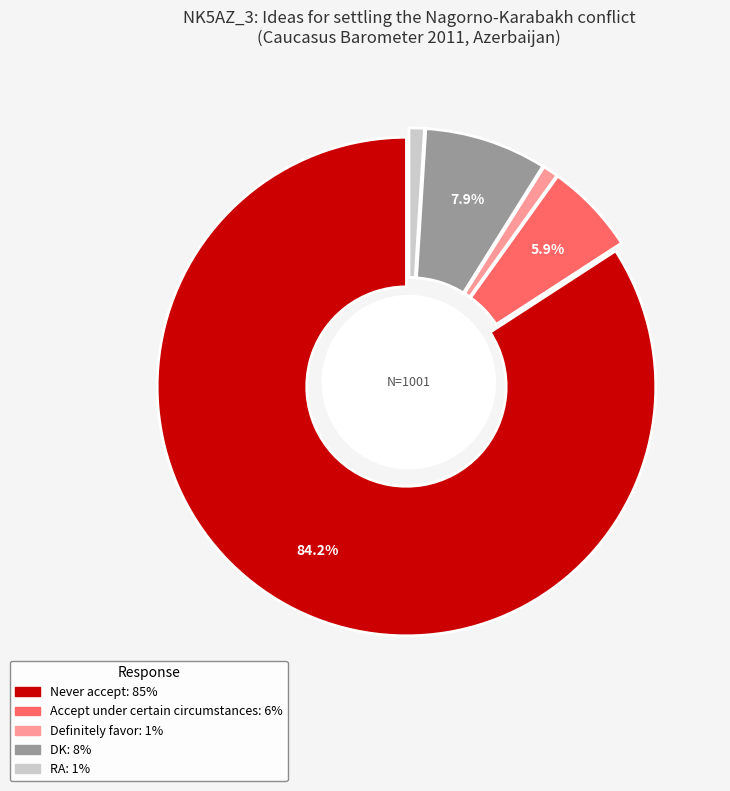

What is the largest slice in the pie chart?

Never accept